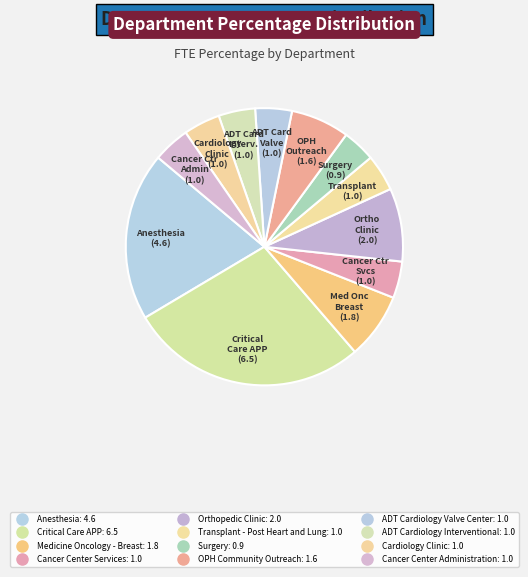

How many segments does this pie chart have?

12